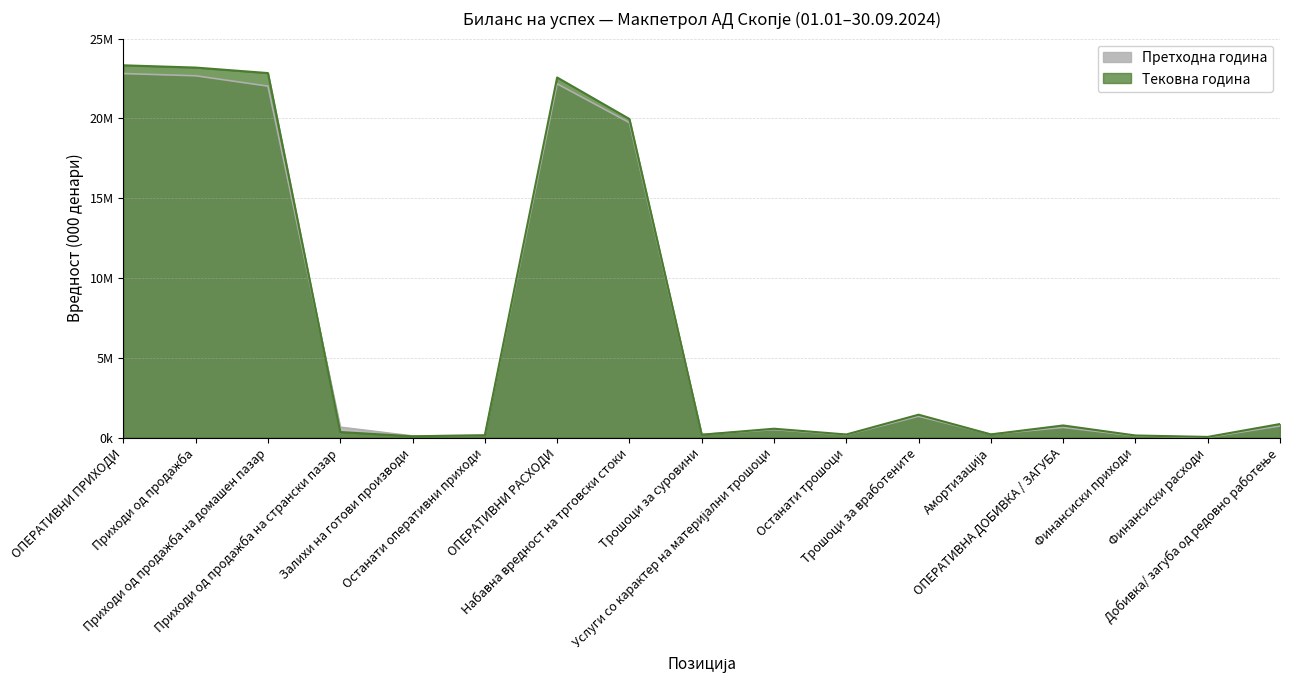

Reading left to right, extract all data points from this chart.

Претходна година: 22815781	22676890	22028530	648360	98803	138891	22174872	19739039	190171	497623	172059	1331021	205609	632193	103741	8217	727717
Тековна година: 23333494	23190827	22846404	344423	78318	142667	22569475	19968385	177624	553157	191060	1431485	195662	756978	128603	39037	846544